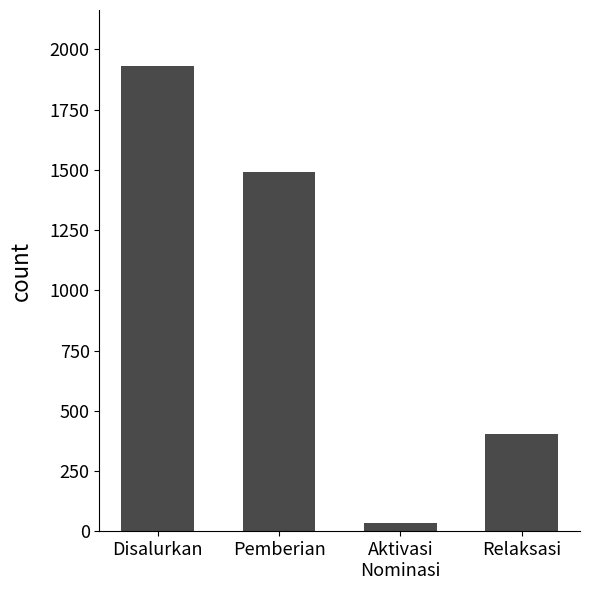

Where does the data first go above 1489?

Disalurkan